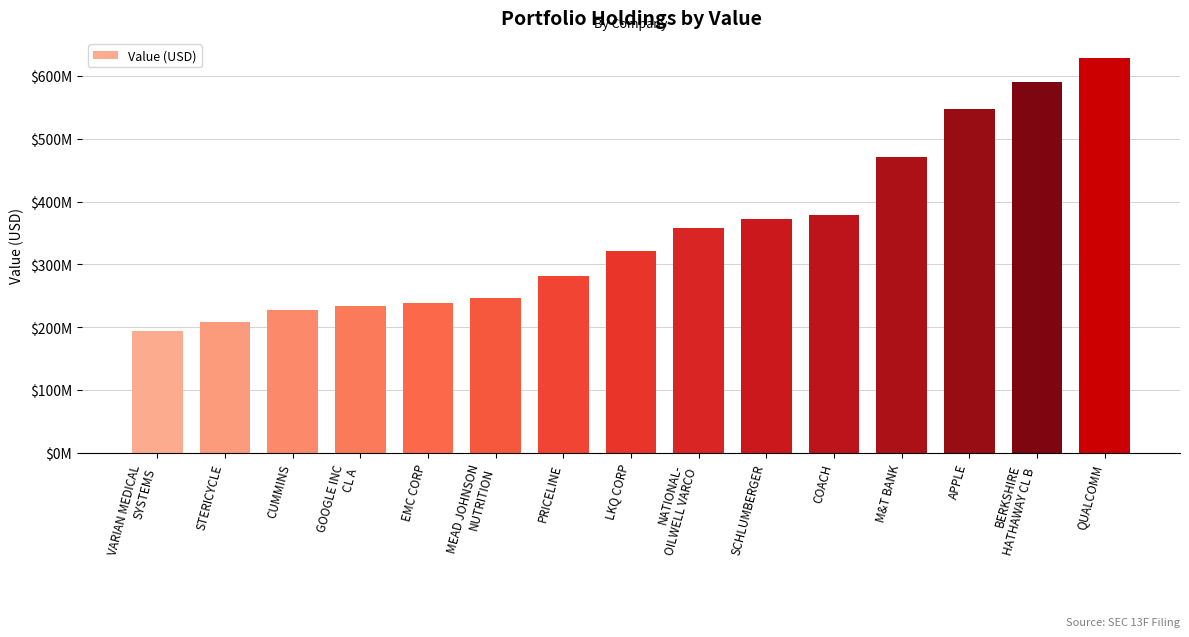

Does the chart contain stacked bars?

No